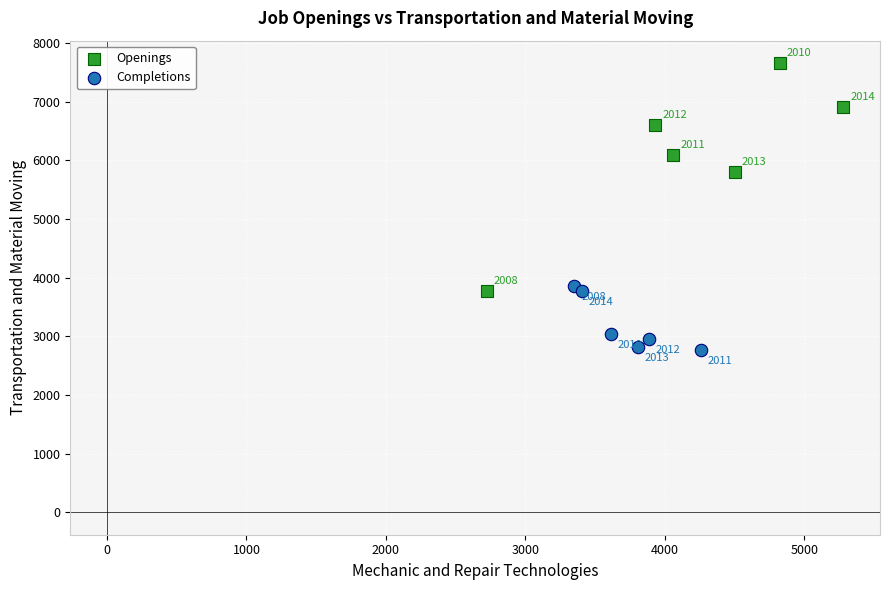

What are all the series names shown in the legend?

Openings, Completions